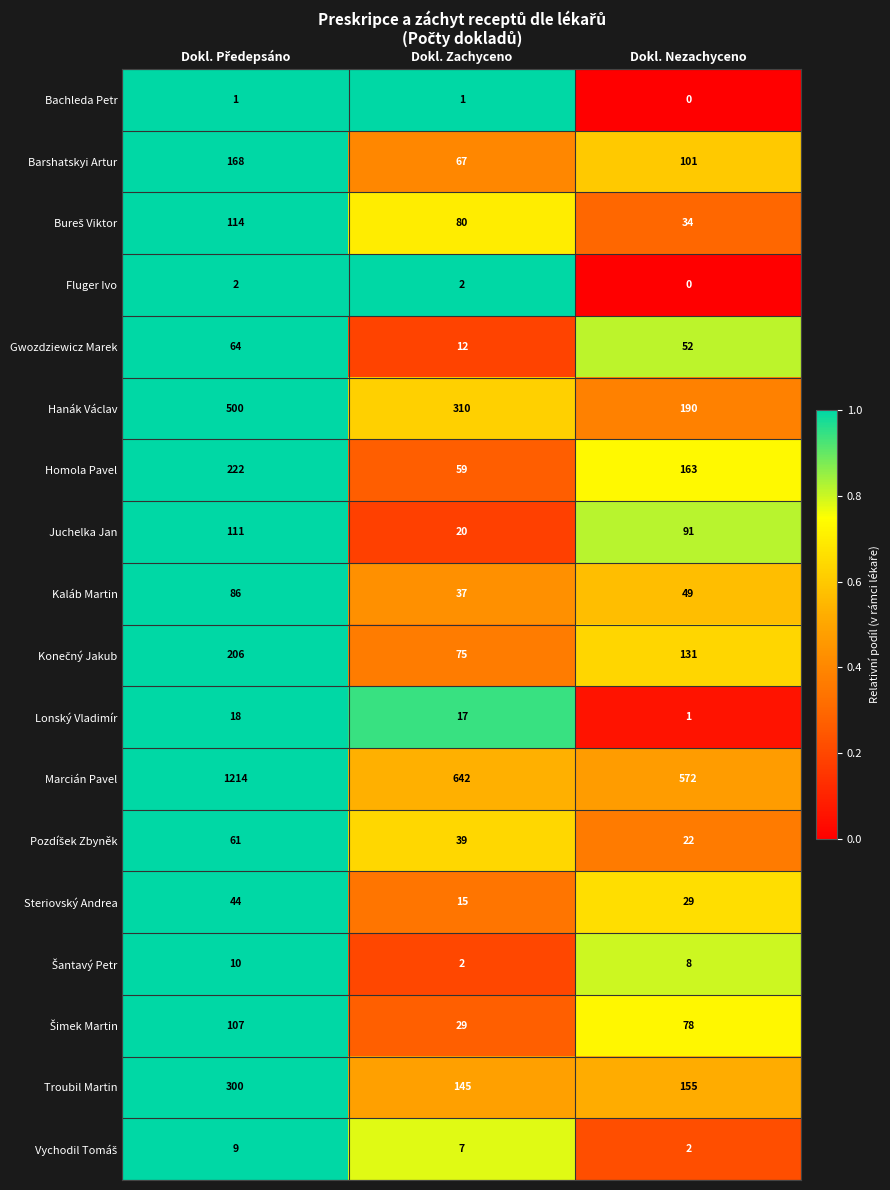

At how many categories does at least one series exceed 385?

3